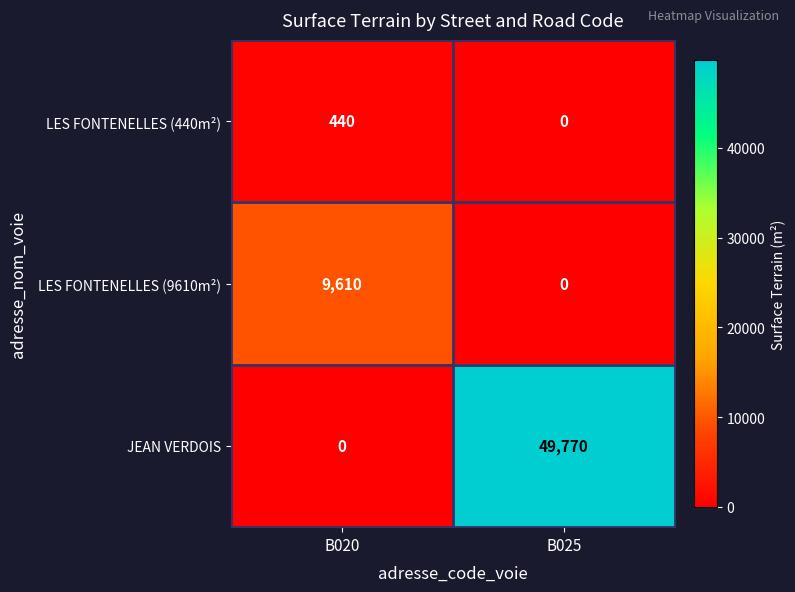

What is the total value across all series at B025?

49770